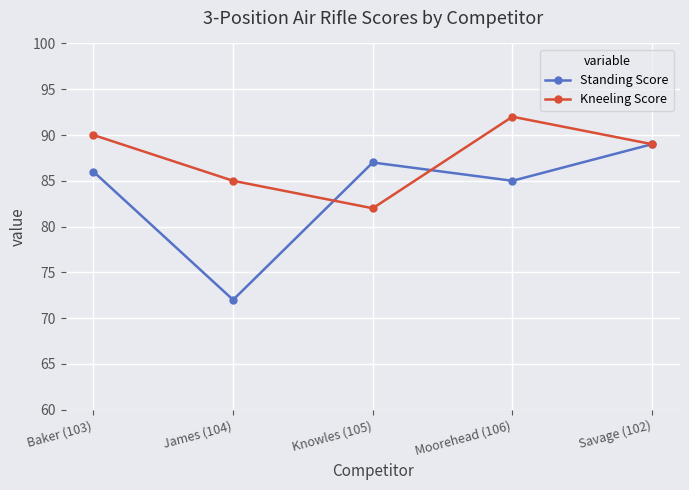

What is the greatest value displayed?

92